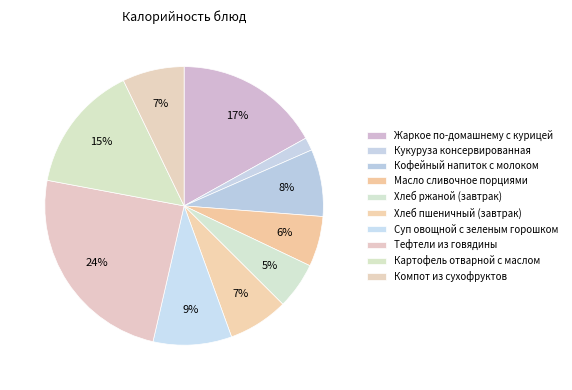

Rank the categories by value from lowest to highest.

Кукуруза консервированная, Хлеб ржаной (завтрак), Масло сливочное порциями, Хлеб пшеничный (завтрак), Компот из сухофруктов, Кофейный напиток с молоком, Суп овощной с зеленым горошком, Картофель отварной с маслом, Жаркое по-домашнему с курицей, Тефтели из говядины